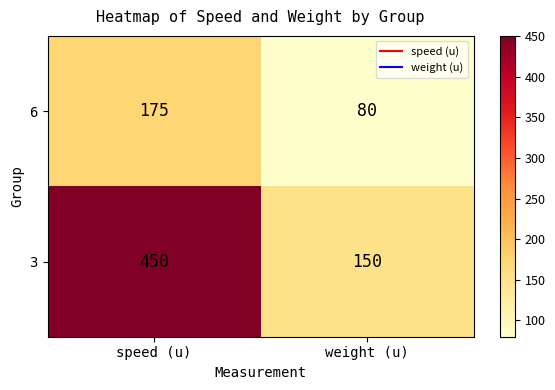

What is the average value of the 6 series?

128